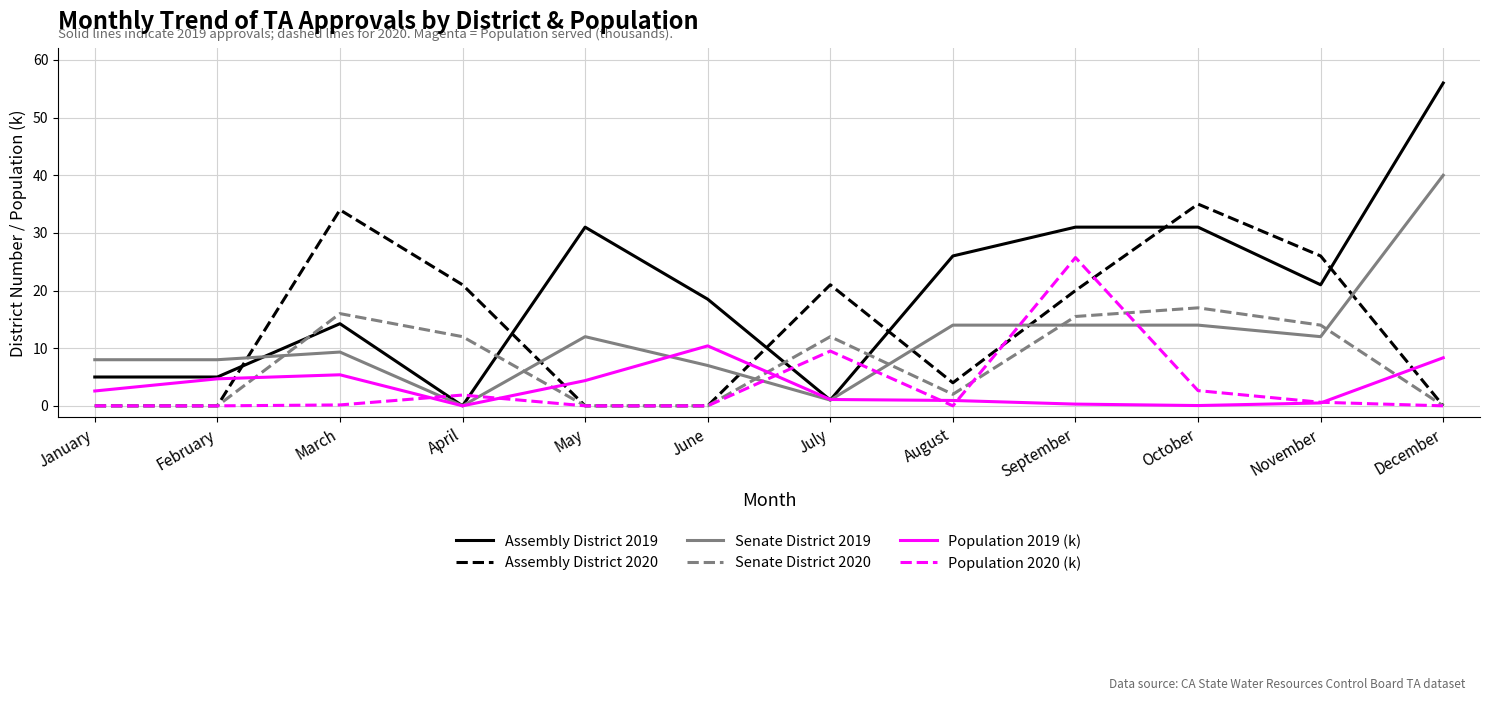

The value of Population 2020 (k) at February is 15.6. True or false?

False